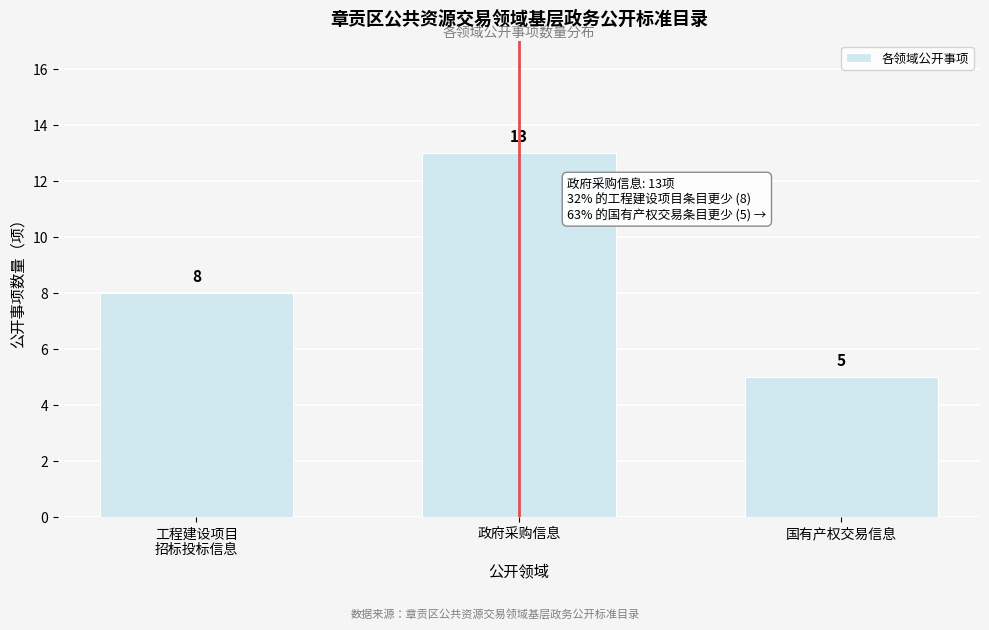

Reading right to left, extract all data points from this chart.

5	13	8